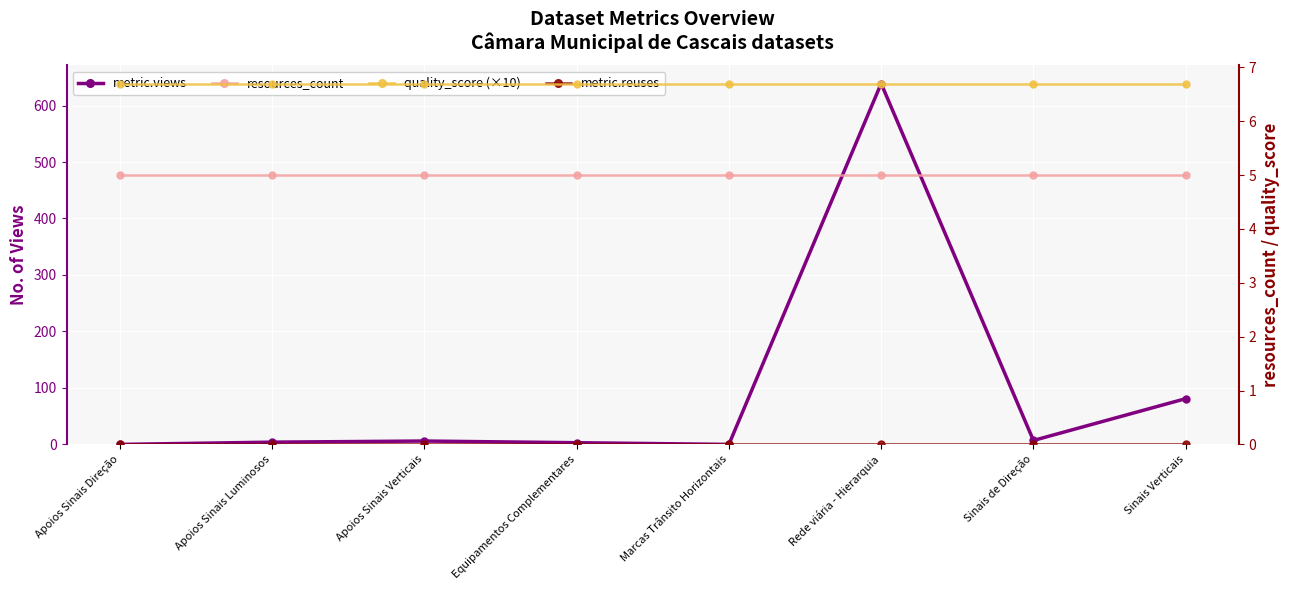

At how many categories does at least one series exceed 349?

1